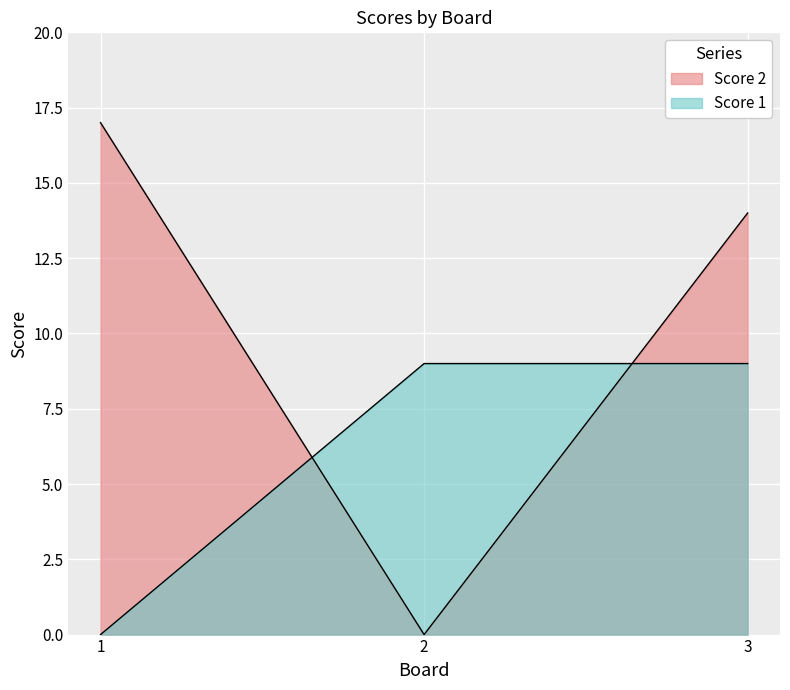

Rank the series by their maximum value, from lowest to highest.

Score 1, Score 2